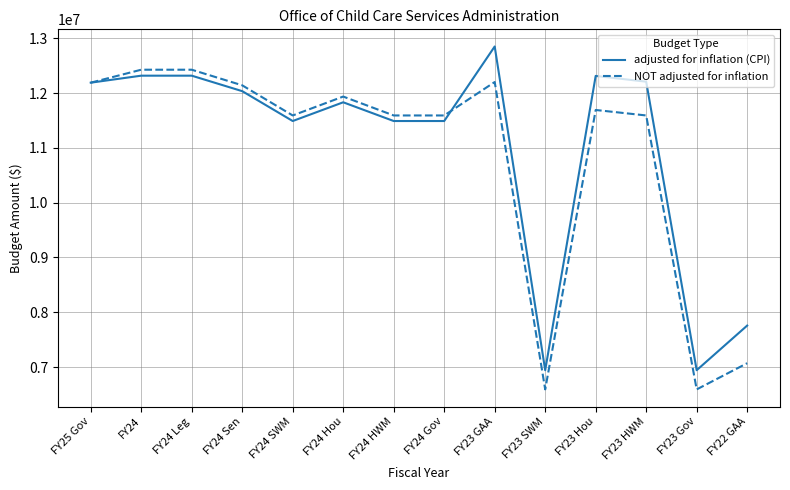

At which category is the sum across all series the highest?

FY23 GAA